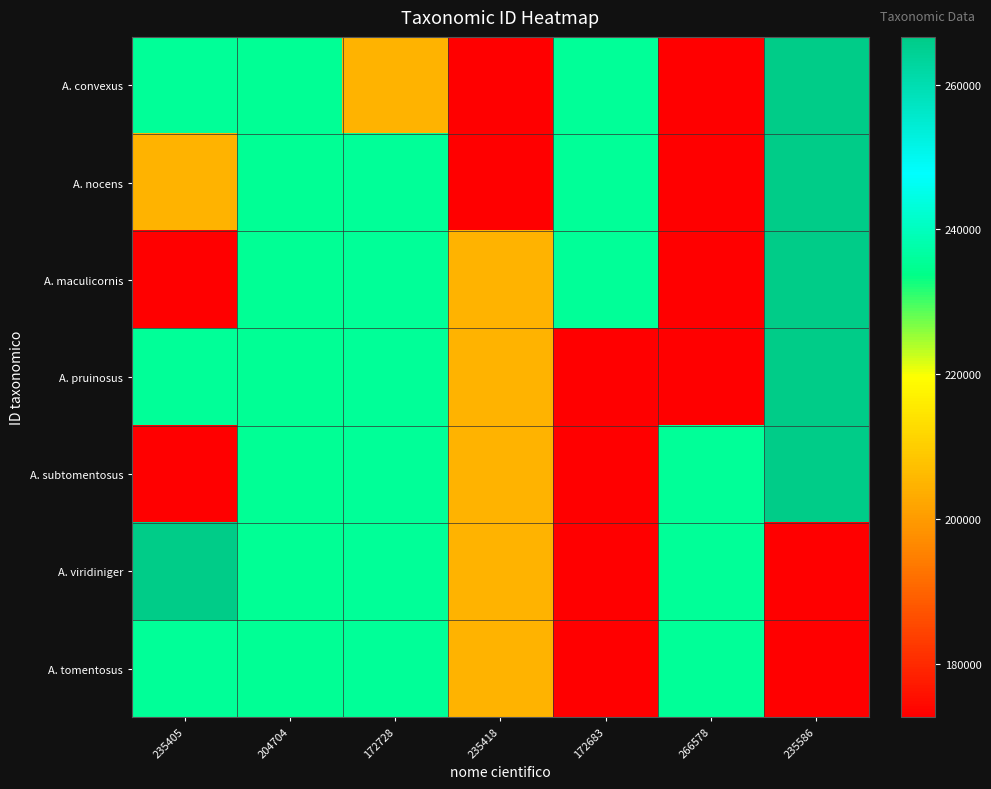

Which series changed the most between 266578 and 235586?

A. convexus